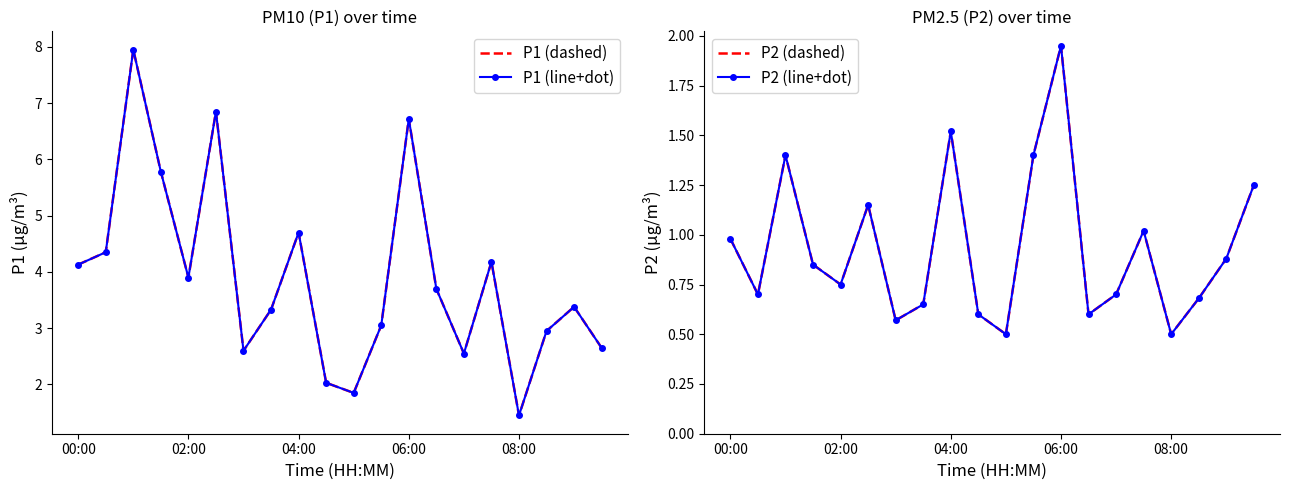

Reading left to right, extract all data points from this chart.

P1: 4.1	4.3	8.0	5.8	3.9	6.8	2.6	3.3	4.7	2.0	1.9	3.0	6.7	3.7	2.5	4.2	1.4	3.0	3.4	2.6
P1 (smooth): 4.1	4.3	8.0	5.8	3.9	6.8	2.6	3.3	4.7	2.0	1.9	3.0	6.7	3.7	2.5	4.2	1.4	3.0	3.4	2.6
P2 (dashed): 1.0	0.7	1.4	0.8	0.8	1.1	0.6	0.7	1.5	0.6	0.5	1.4	1.9	0.6	0.7	1.0	0.5	0.7	0.9	1.2
P2 (smooth): 1.0	0.7	1.4	0.8	0.8	1.1	0.6	0.7	1.5	0.6	0.5	1.4	1.9	0.6	0.7	1.0	0.5	0.7	0.9	1.2